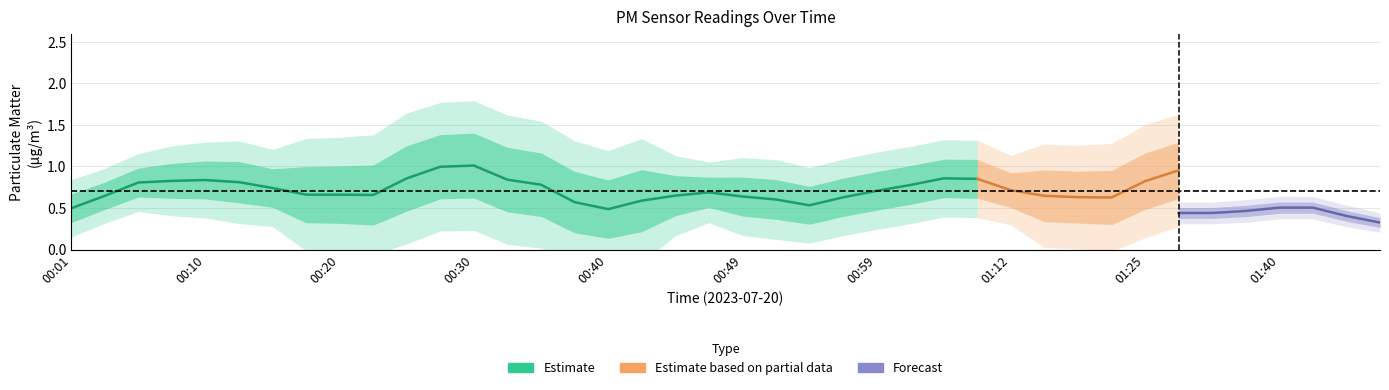

Which has a higher value, 00:03 or 00:25?

00:25